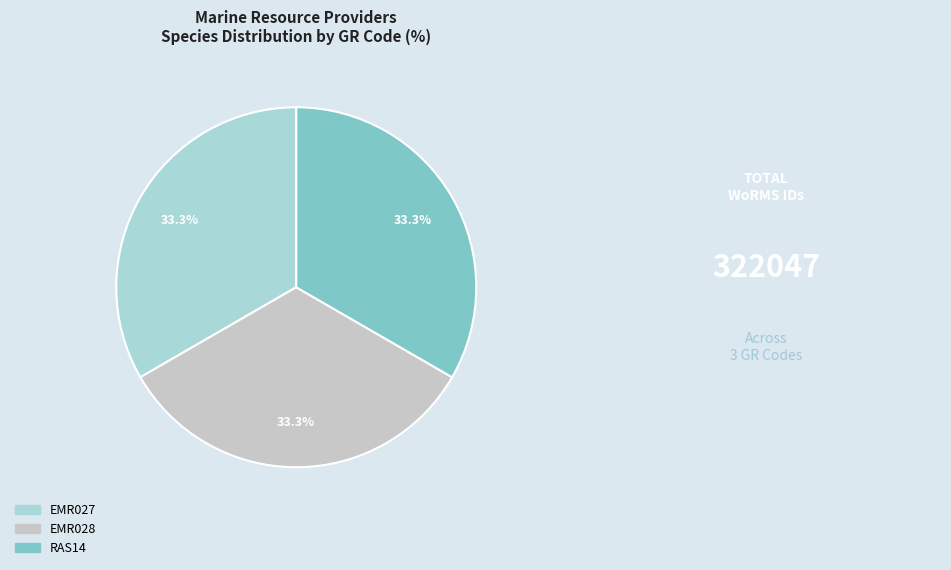

Is it true that EMR028 is 45% of the pie?

False